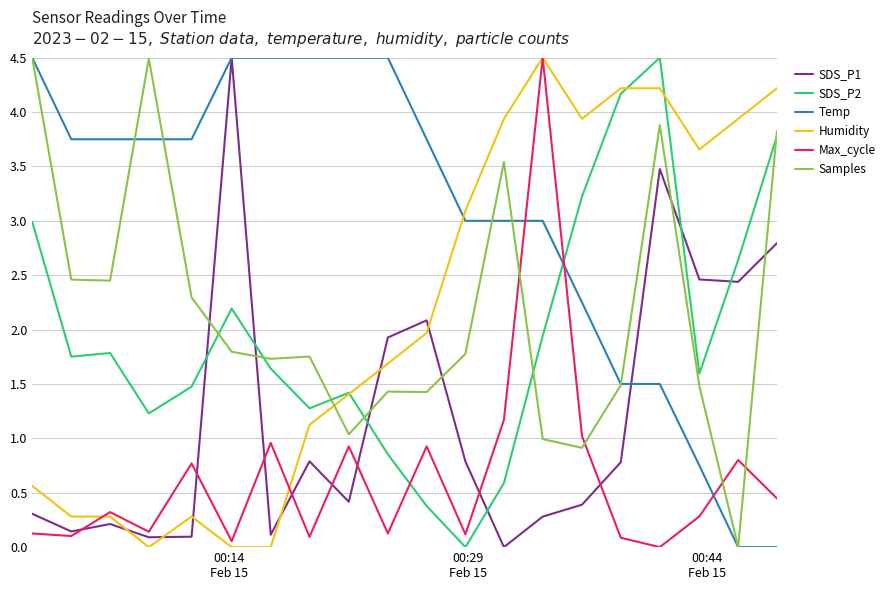

How many intersections are there between Temp and Humidity?

1